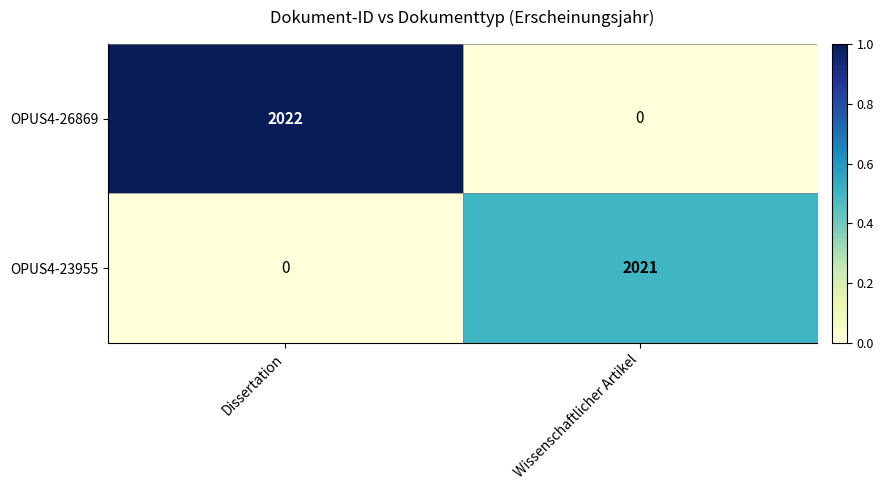

Reading right to left, extract all data points from this chart.

OPUS4-26869: Wissenschaftlicher Artikel=0	Dissertation=2022
OPUS4-23955: Wissenschaftlicher Artikel=2021	Dissertation=0